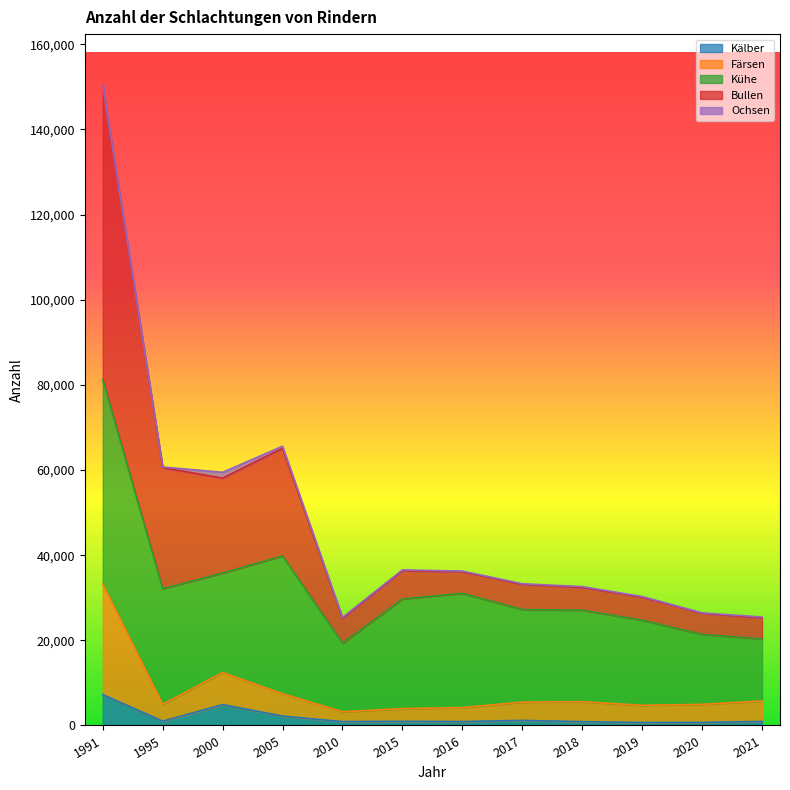

What is the greatest value displayed?

150354